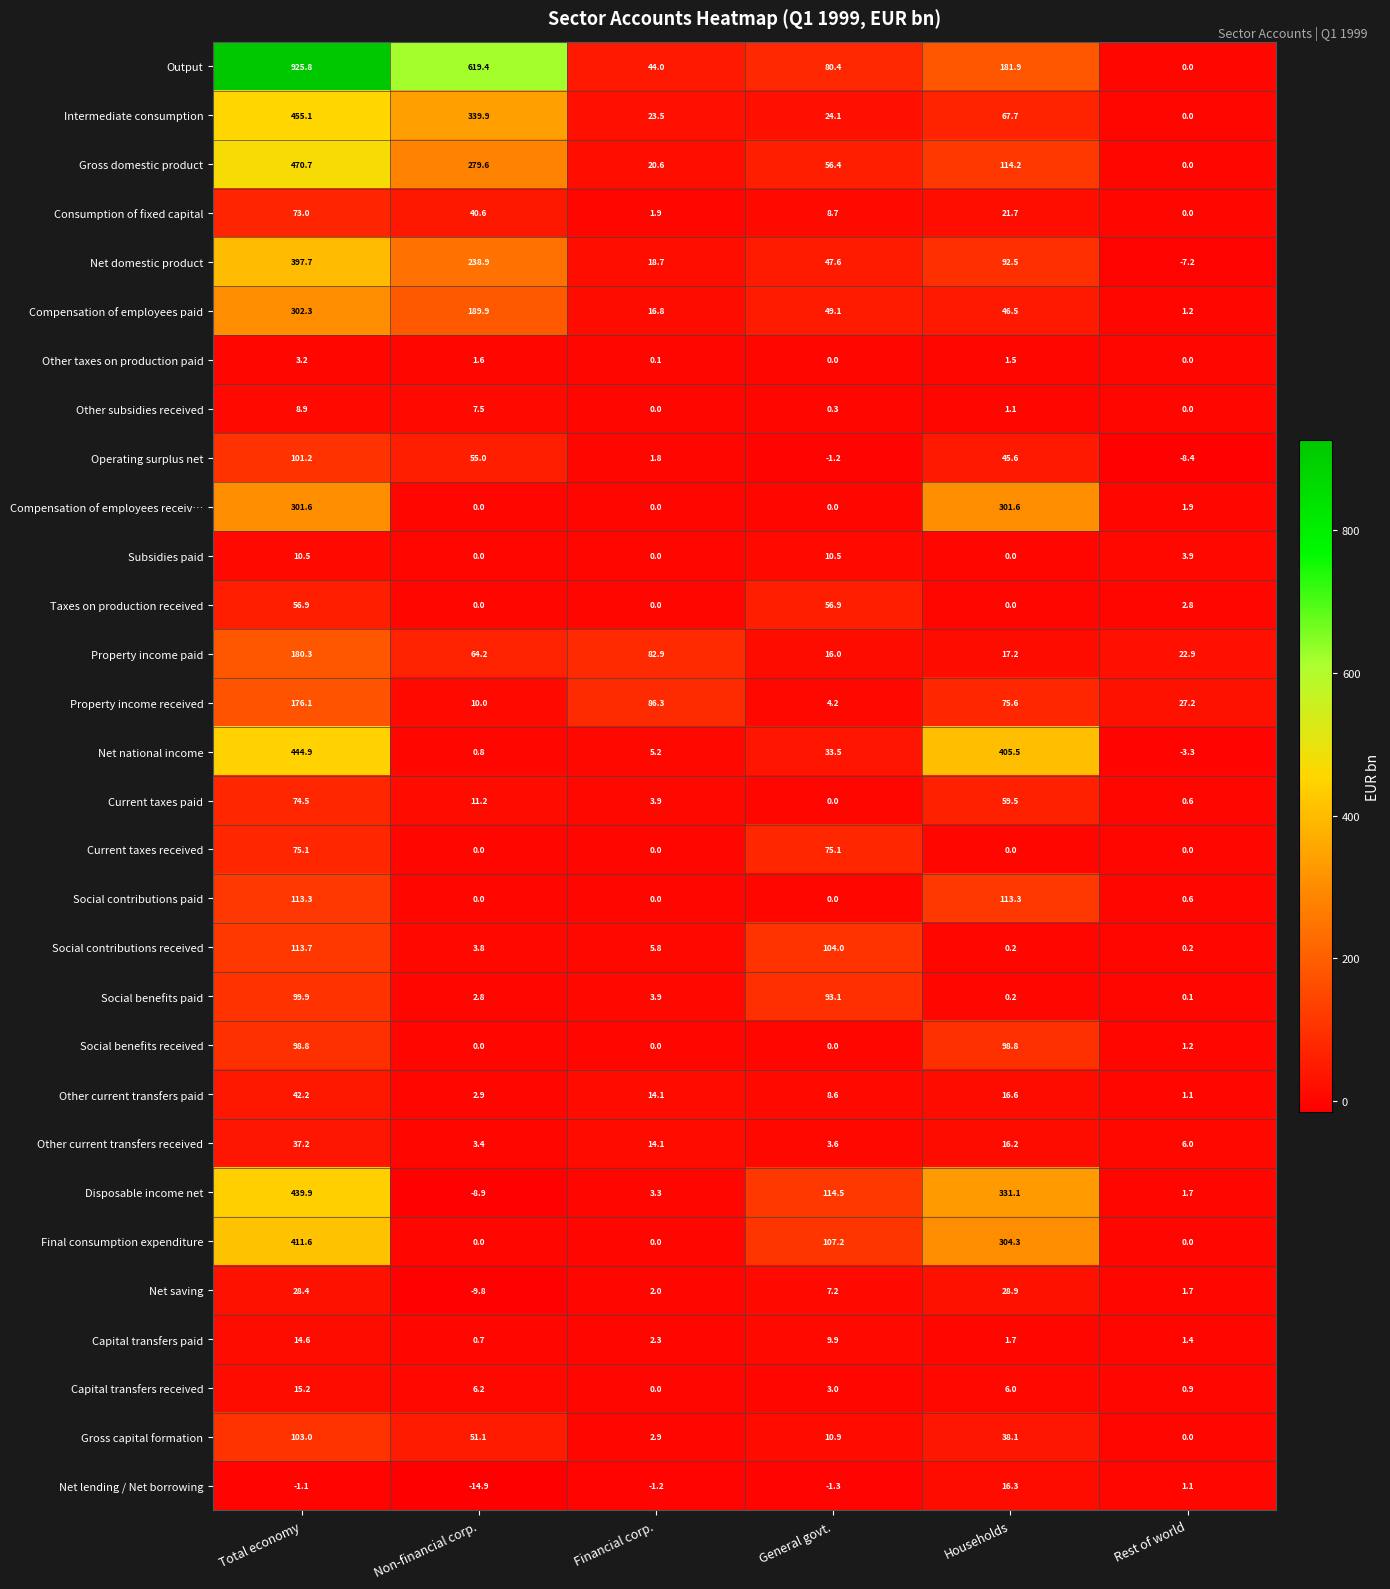

How many values in the Net saving series exceed 7?

3